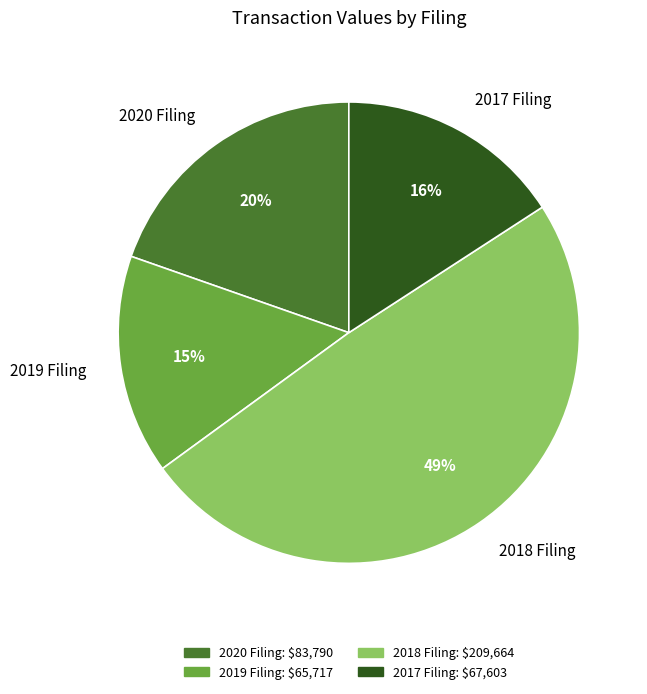

Which category has the biggest portion of the pie?

2018 Filing